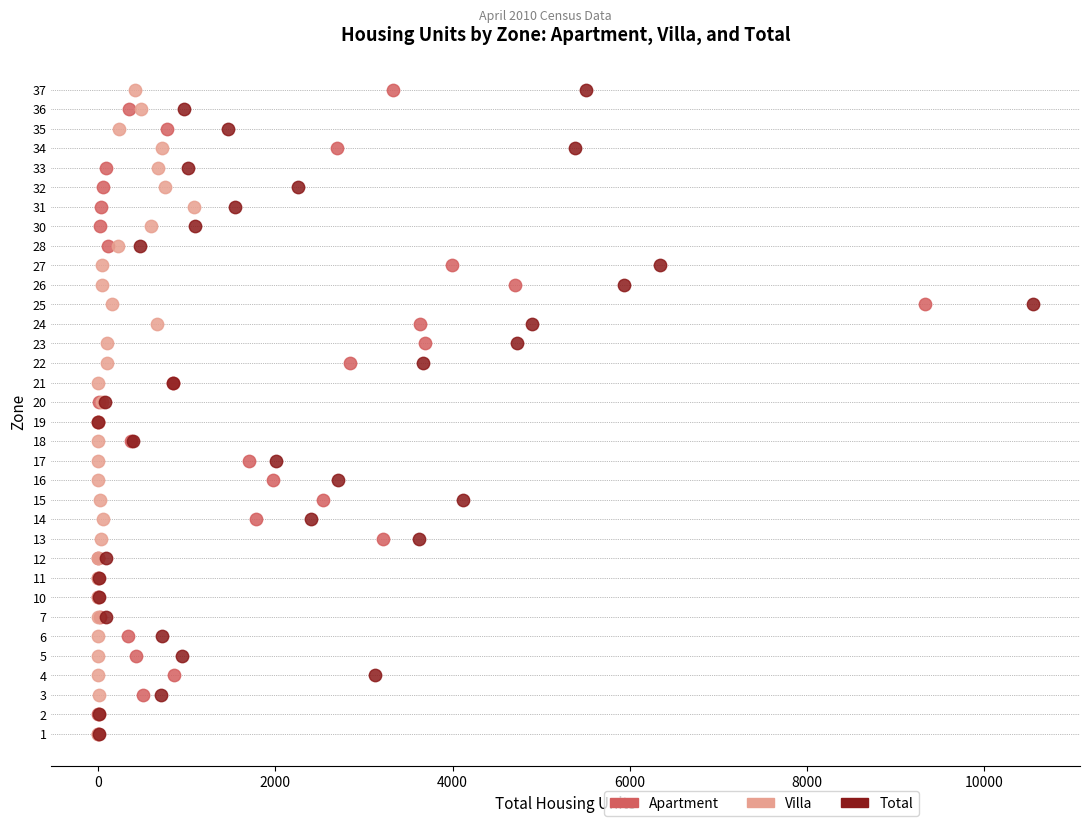

What are all the series names shown in the legend?

Apartment, Villa, Total